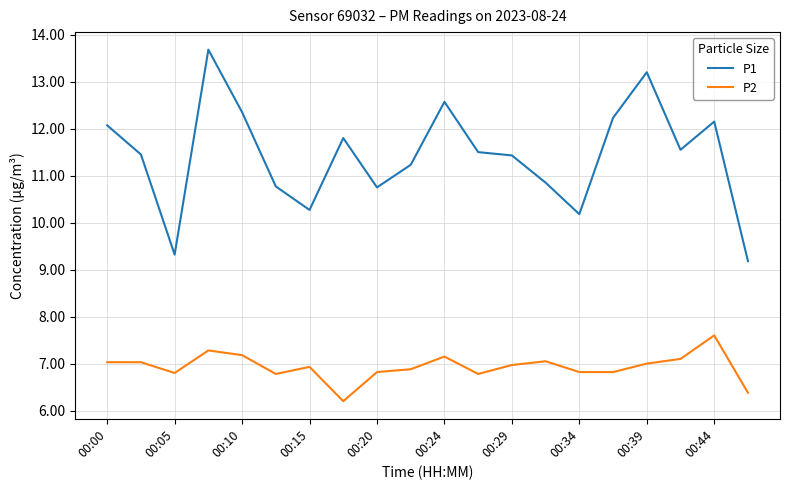

What is the maximum value for P2?

7.6